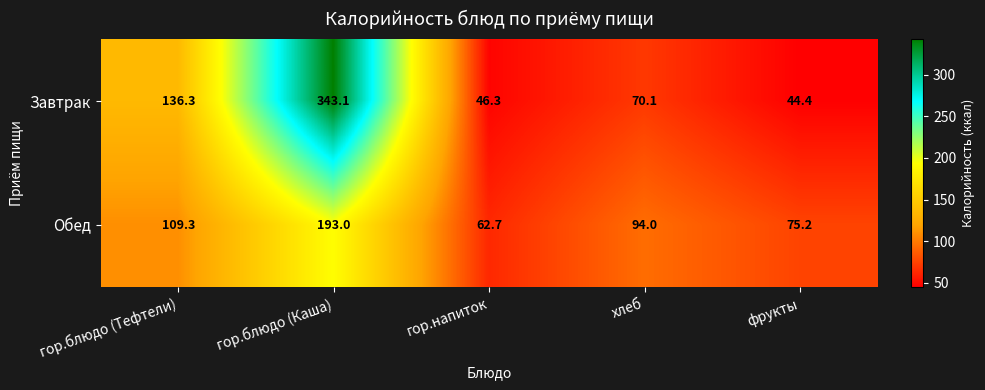

The Обед series shows 148.5 at гор.блюдо (Тефтели). True or false?

False